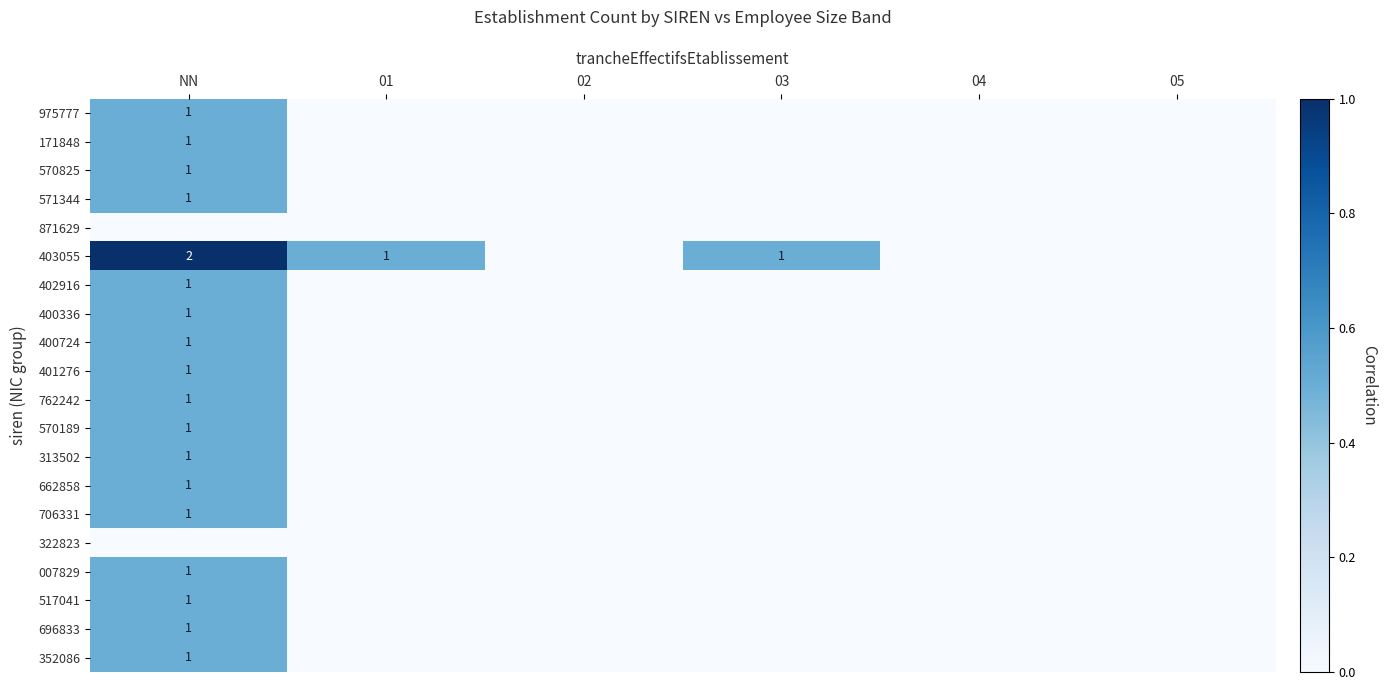

Which series has the largest range (max minus min)?

403055